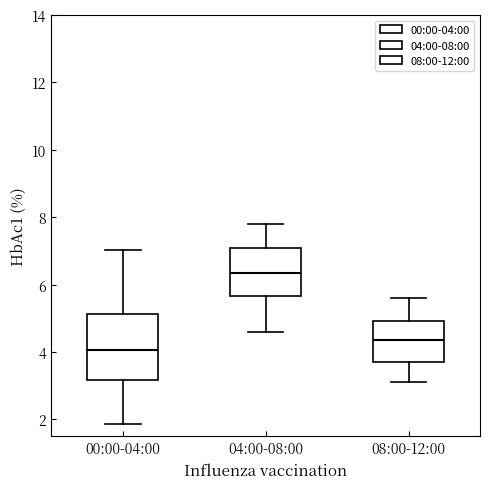

Which box's median line is the lowest?

00:00-04:00